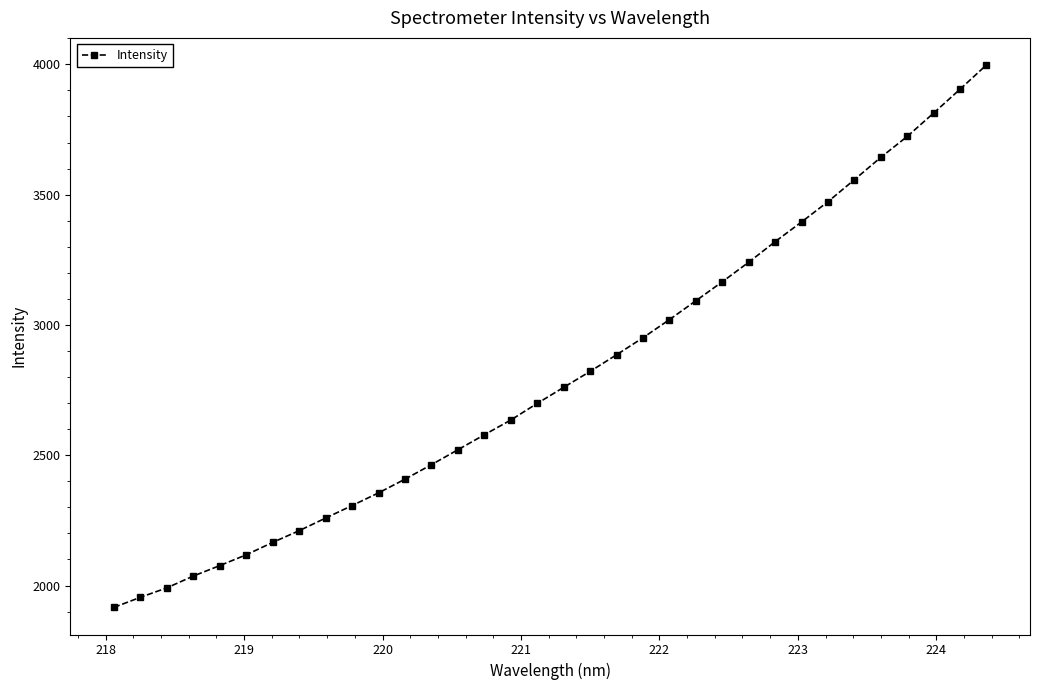

What is the value of the 23rd point from the left?

3092.6